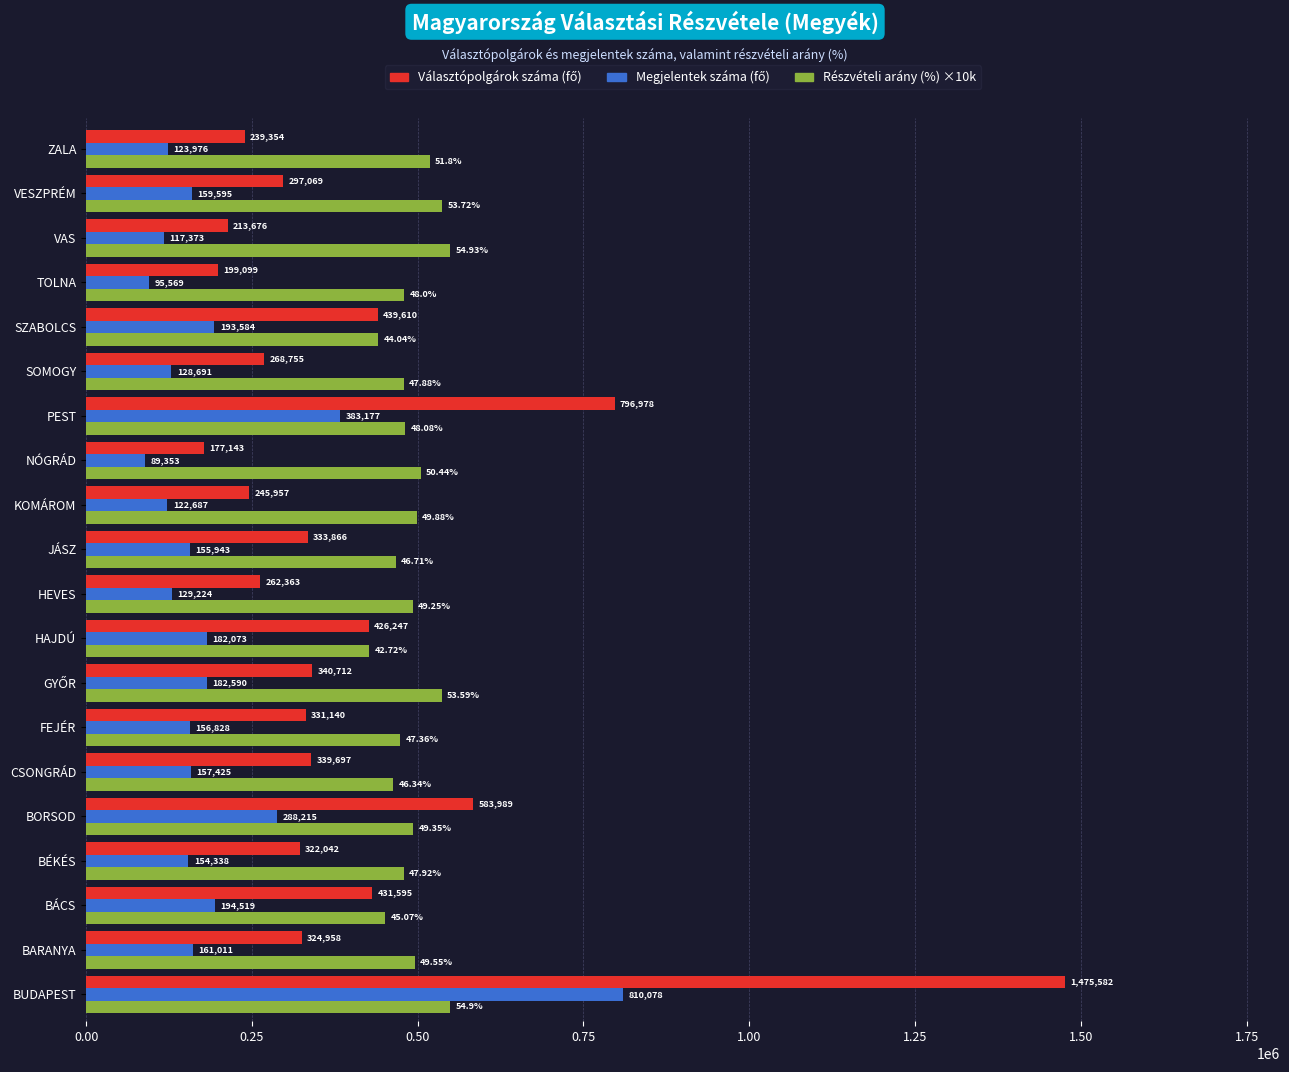

At which category is the sum across all series the highest?

BUDAPEST